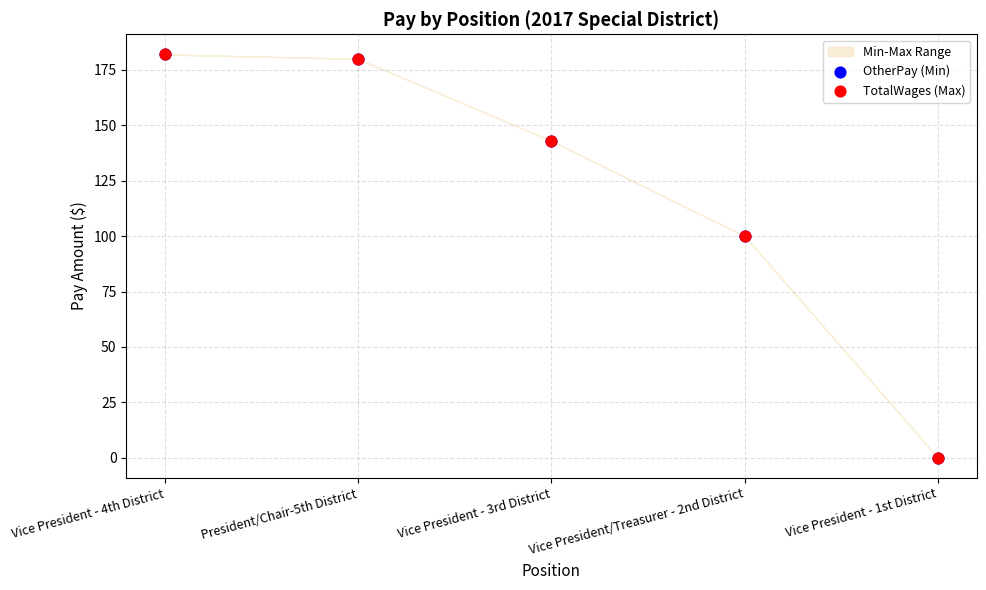

Which series has the widest spread of Y values?

OtherPay (Min)